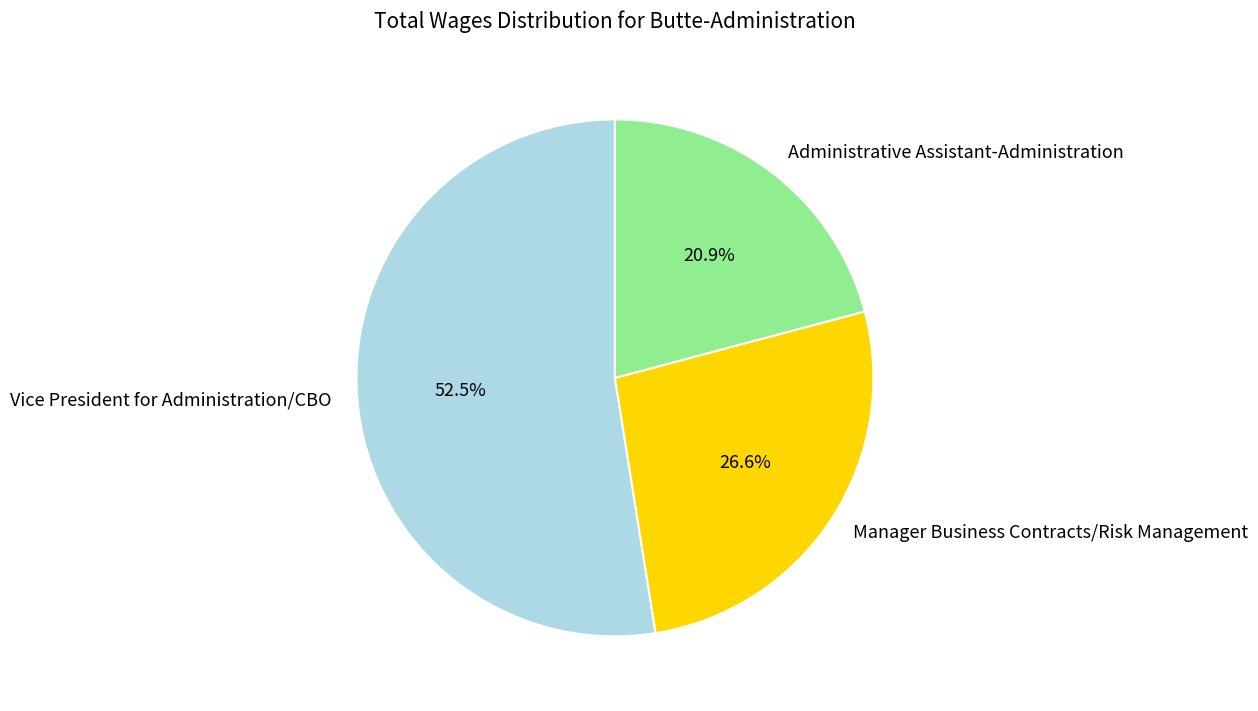

How many slices are in this pie chart?

3